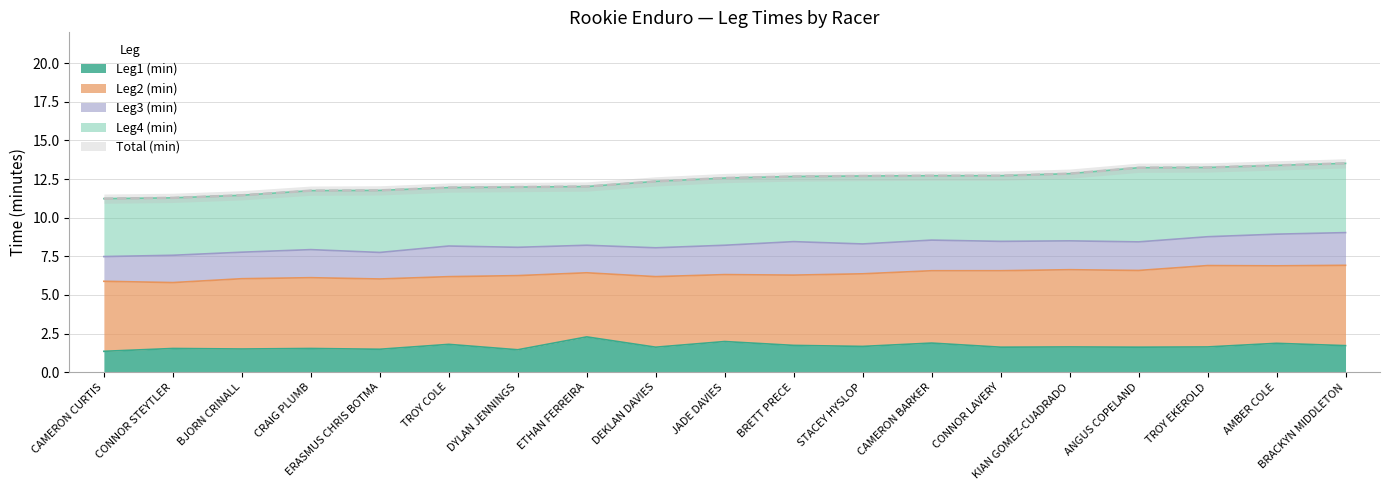

Is it true that Leg3 (min) equals 2.8 at DYLAN JENNINGS?

False